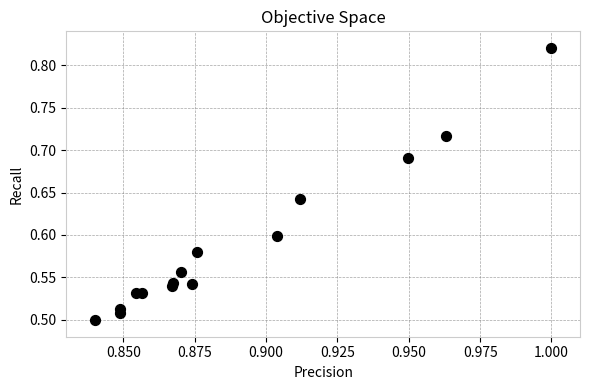

What is the range of Y values (max minus min)?

0.3